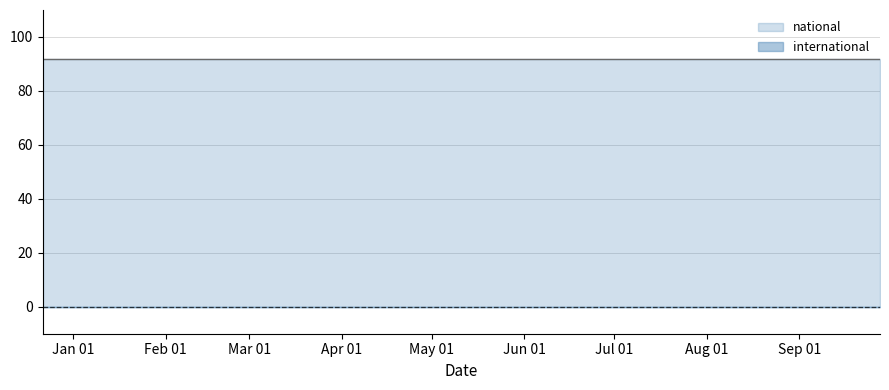

The national series shows 44 at 2018-07-11. True or false?

False